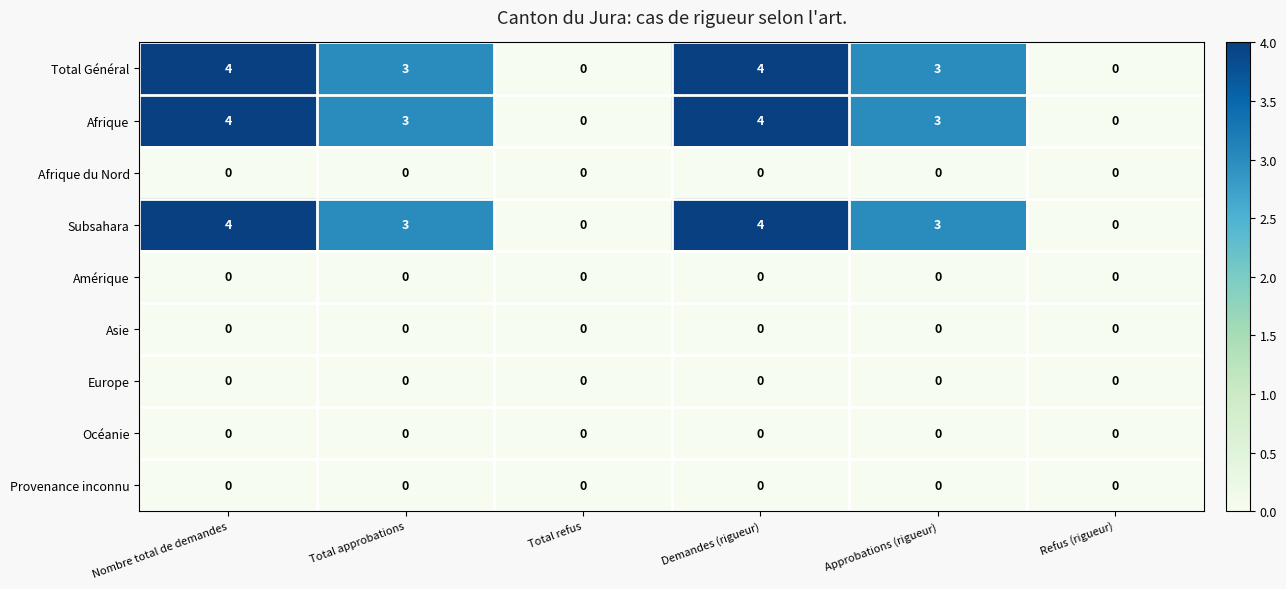

What is the total value across all series at Total approbations?

9